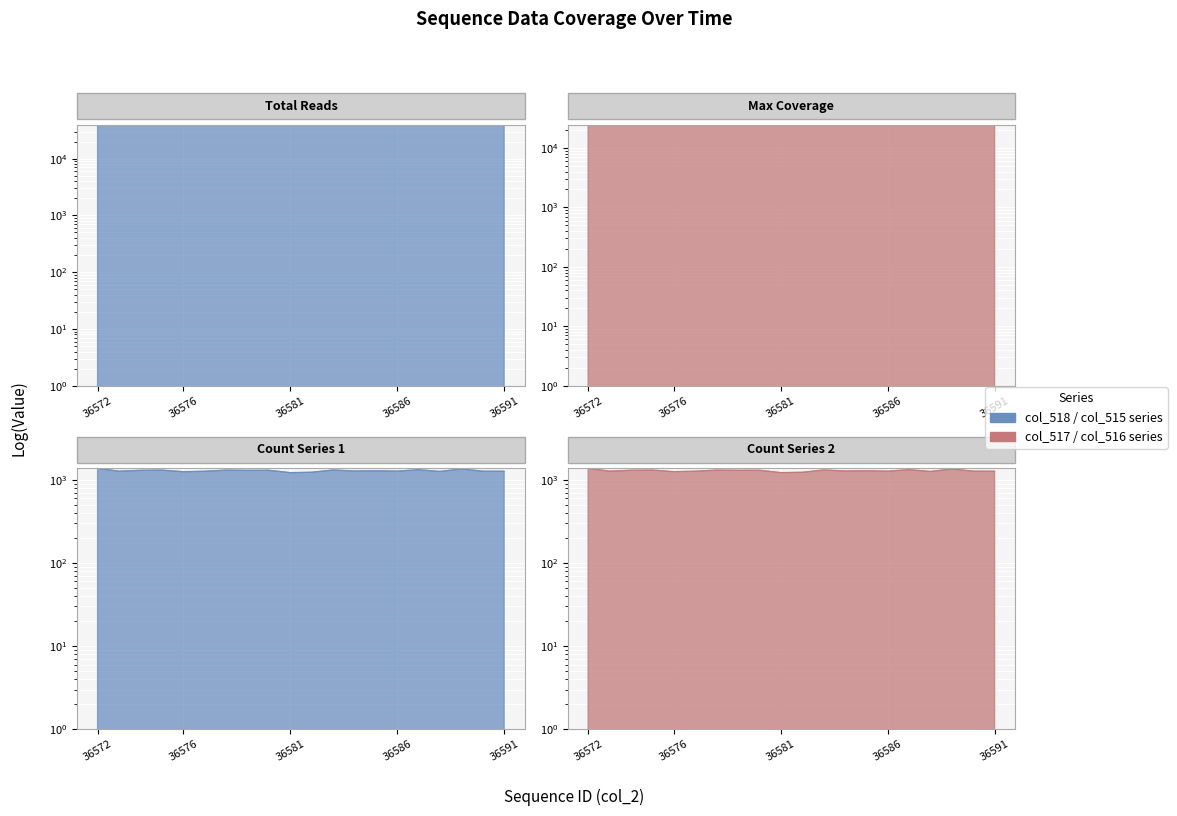

How many data points in col_518 (Total) are above 39688?

9